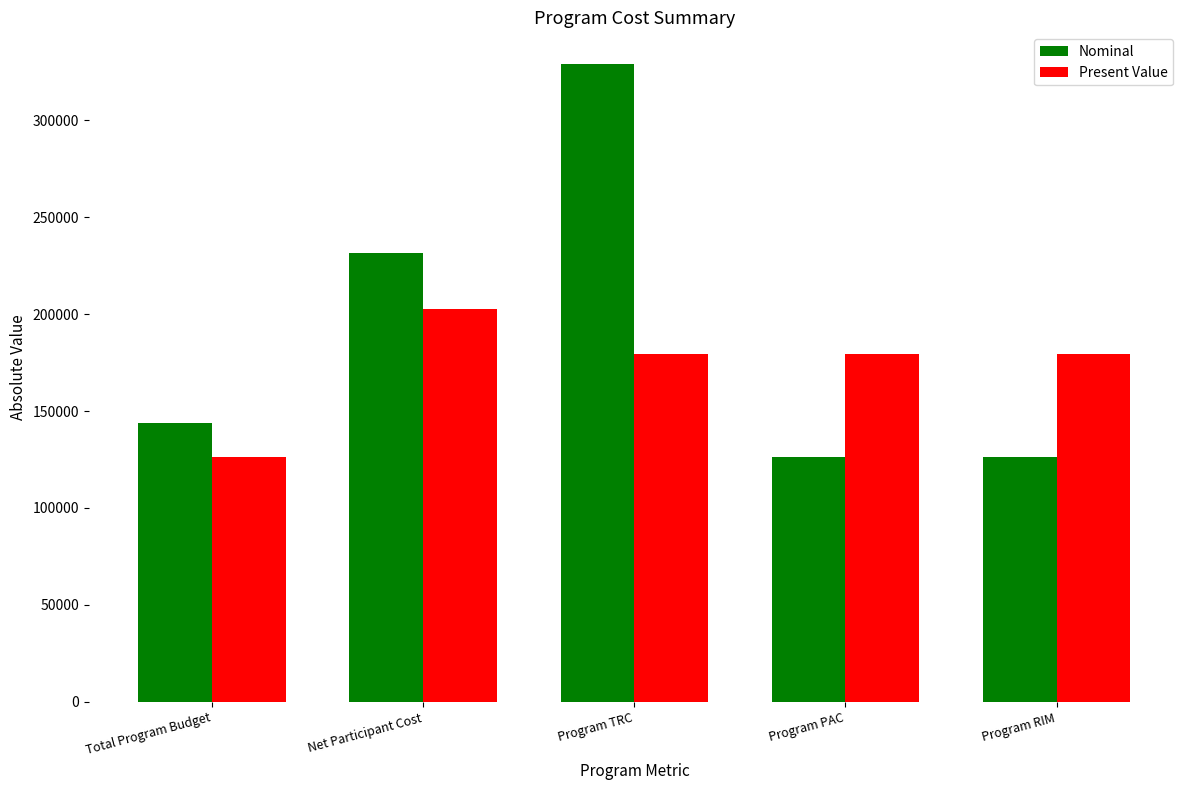

What is the average value of the Present Value series?

173408.1